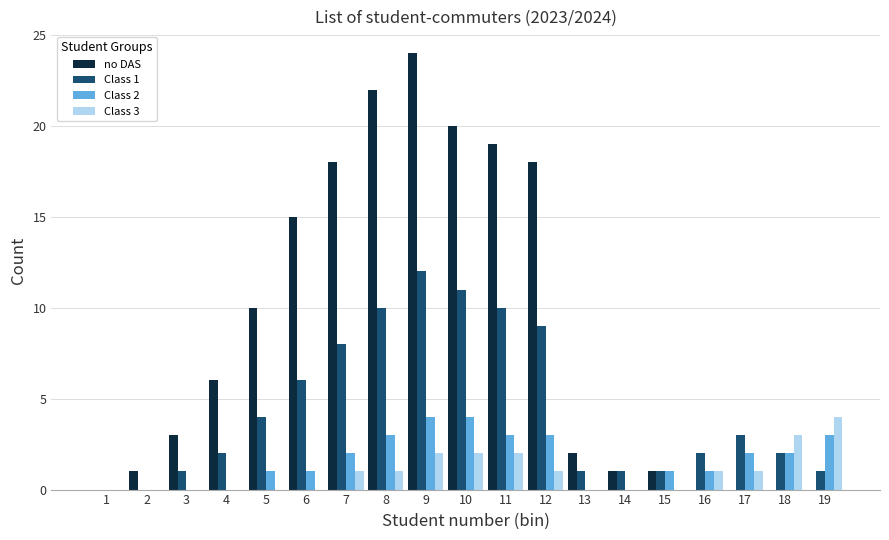

At which category does the chart reach its peak across all series?

9